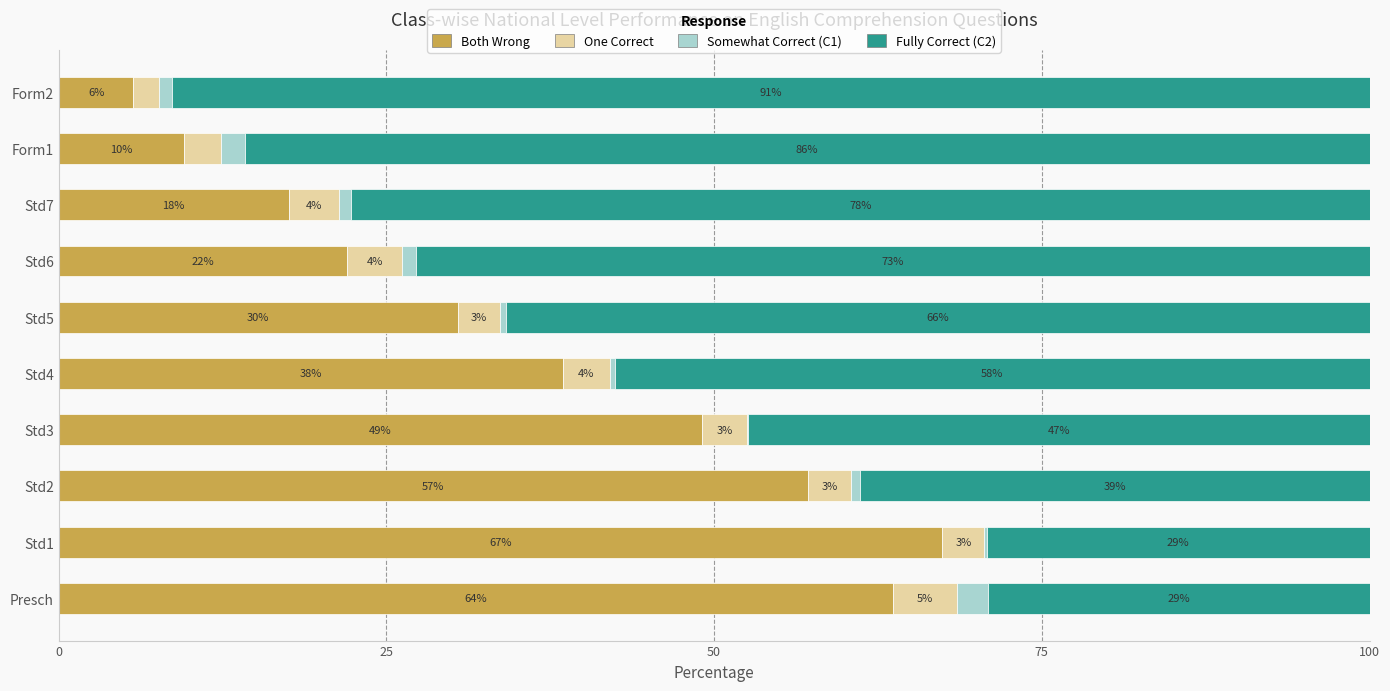

What are all the series names shown in the legend?

Both Wrong, One Correct, Somewhat Correct (C1), Fully Correct (C2)